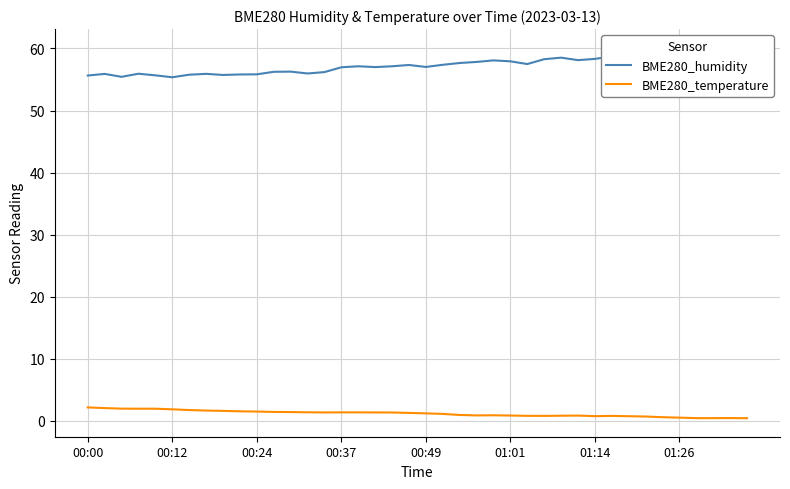

What is the maximum value for BME280_temperature?

2.1